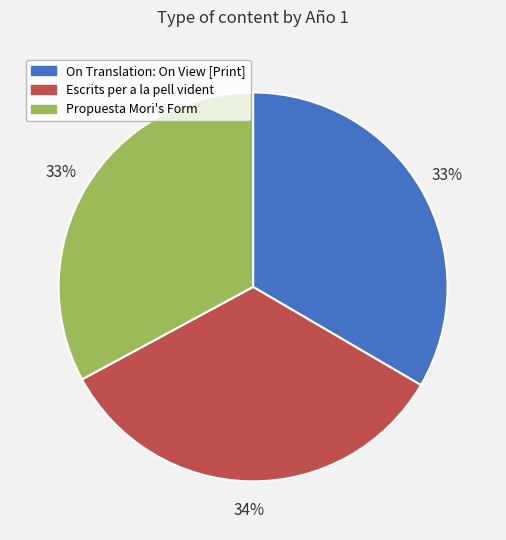

How many segments does this pie chart have?

3